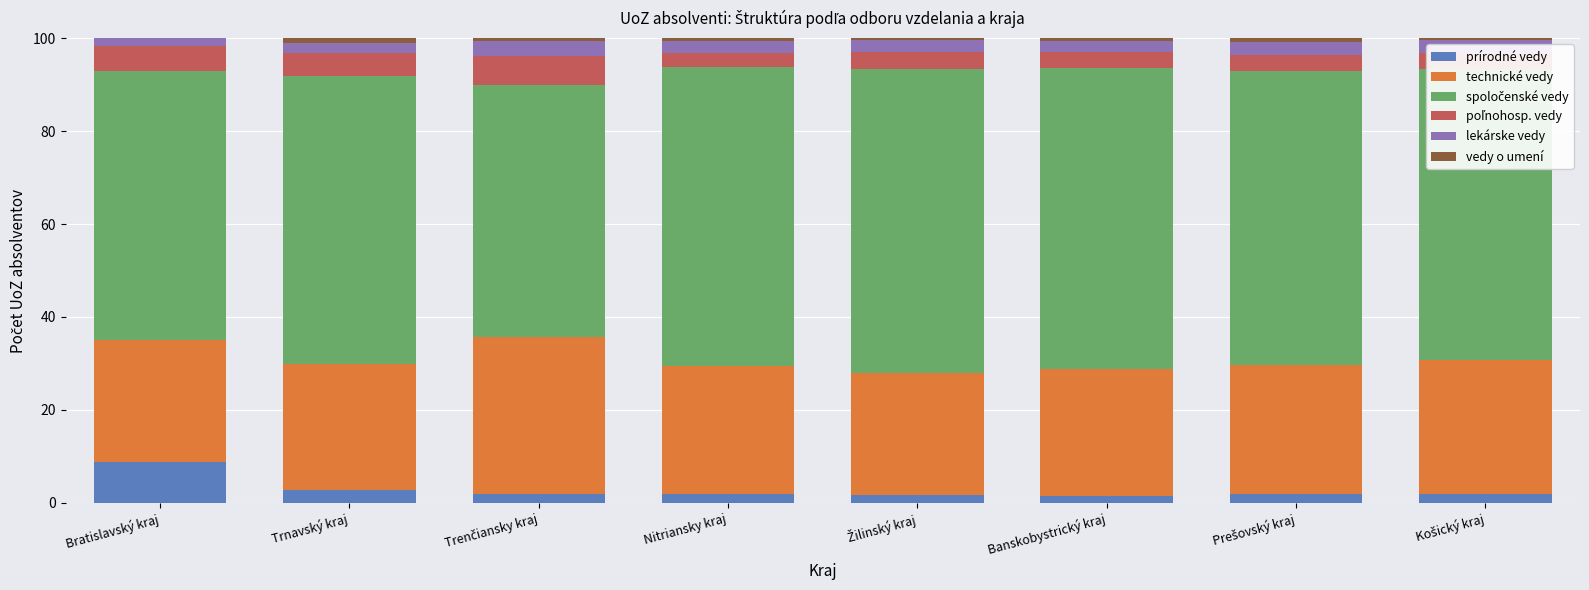

At which label does prírodné vedy reach its peak?

Bratislavský kraj